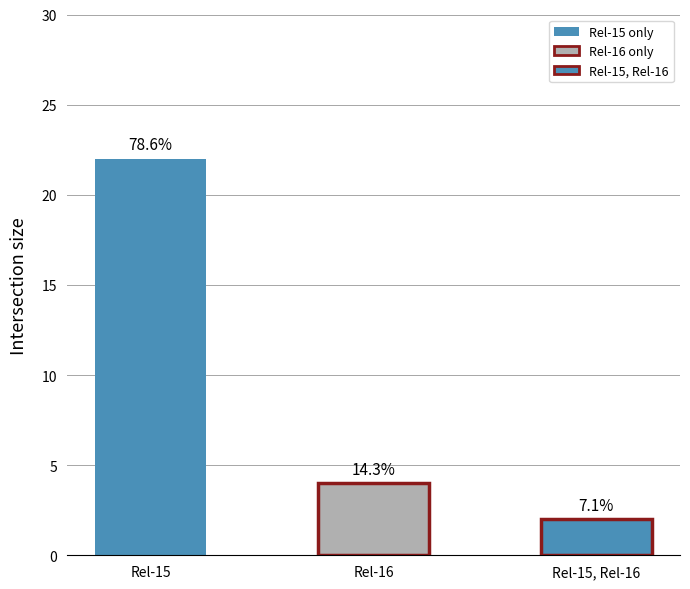

How many bars are there in total?

3